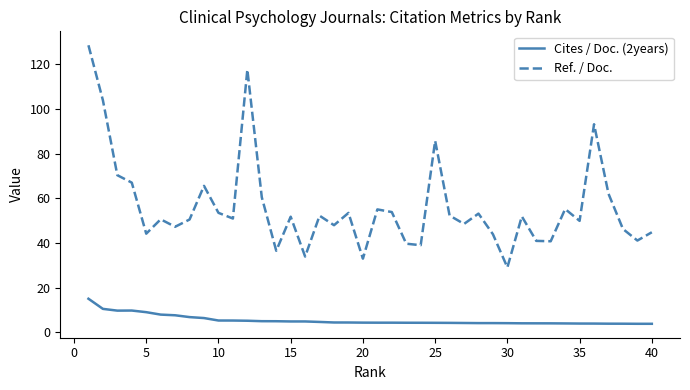

What is the smallest value displayed?

3.8